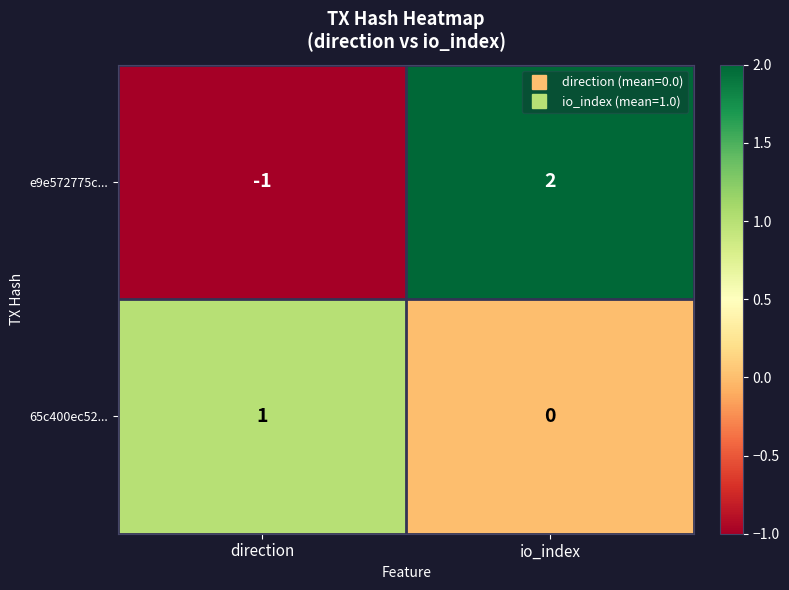

What is the total value across all series at io_index?

2